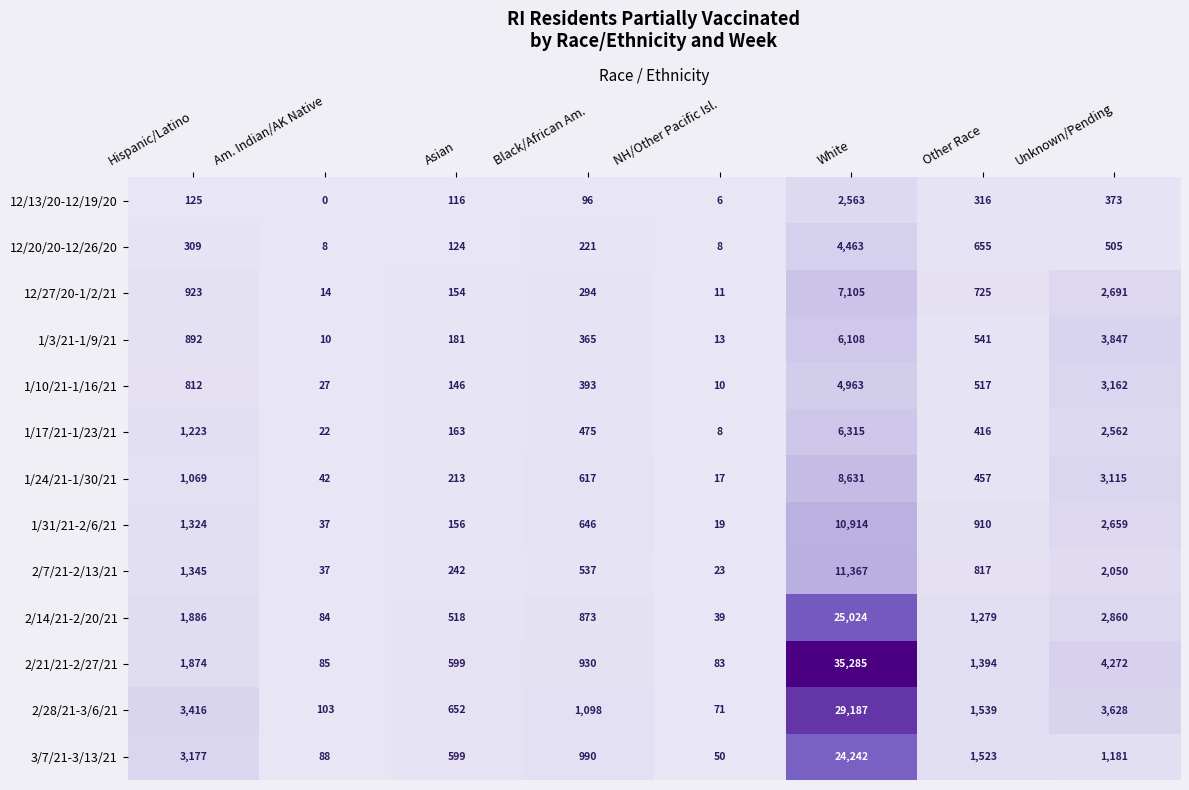

True or false: 1/3/21-1/9/21 has a value of 181 at Asian.

True